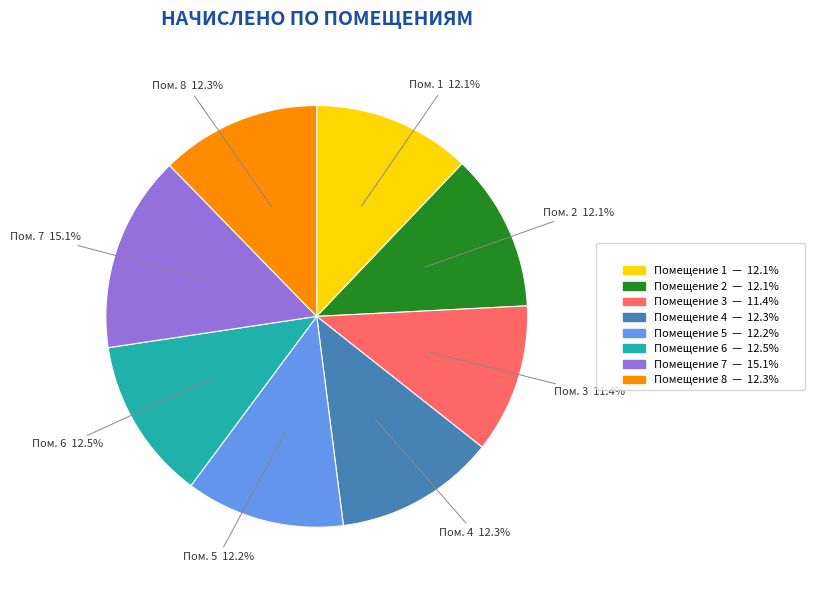

Is there any slice that represents more than half of the pie?

No